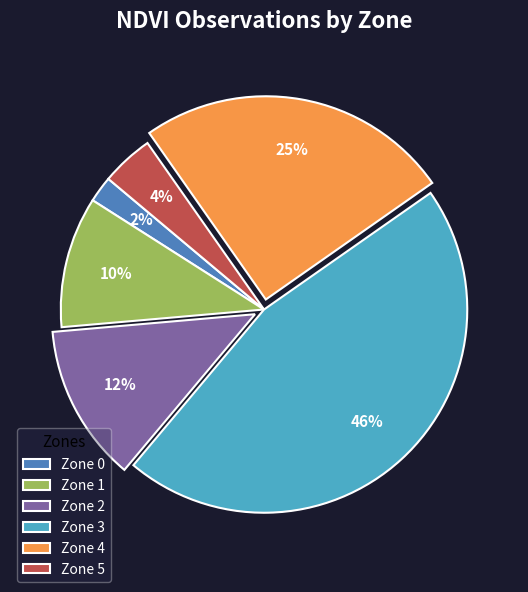

Is there any slice that represents more than half of the pie?

No